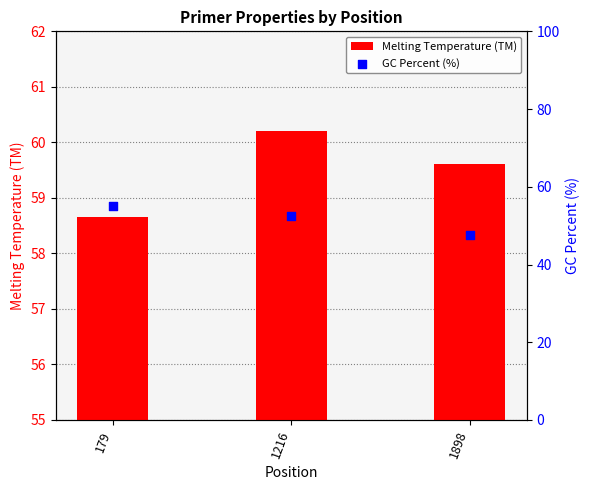

What is the total value across all series at 179?

113.7